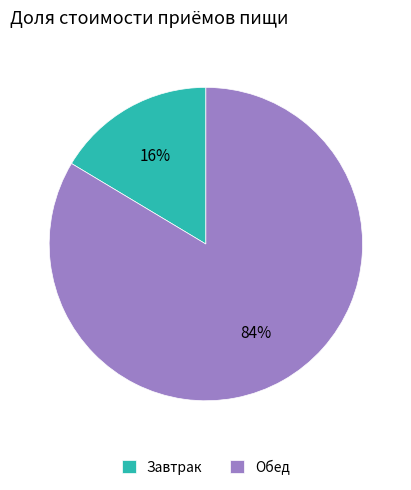

Is it true that Обед is 84% of the pie?

True